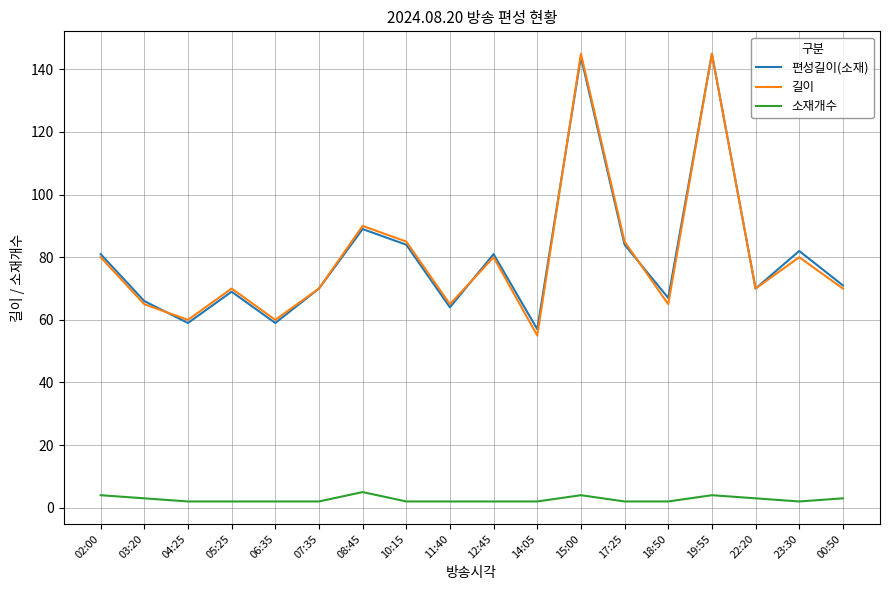

True or false: 소재개수 and 길이 intersect in this chart.

False